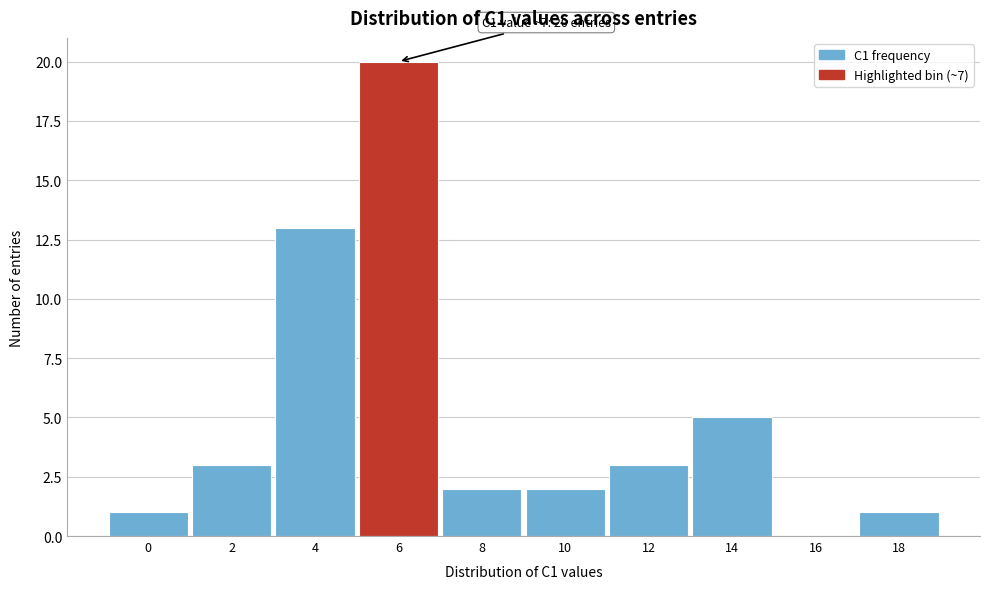

Reading left to right, transcribe all the data shown in this chart.

0=1	2=3	4=13	6=20	8=2	10=2	12=3	14=5	16=0	18=1